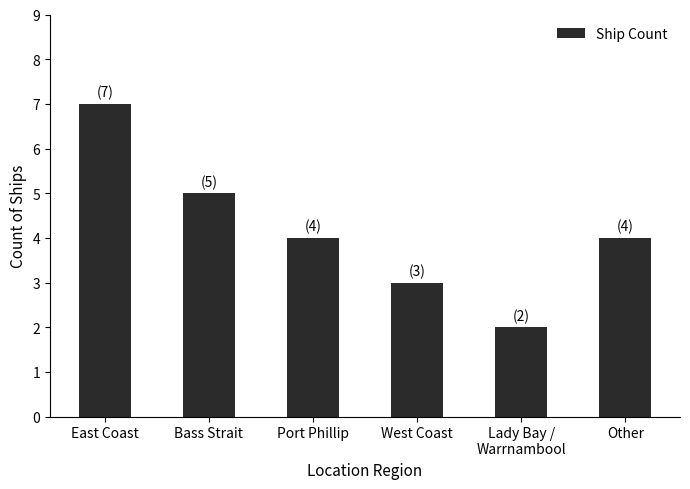

Read the value at West Coast.

3